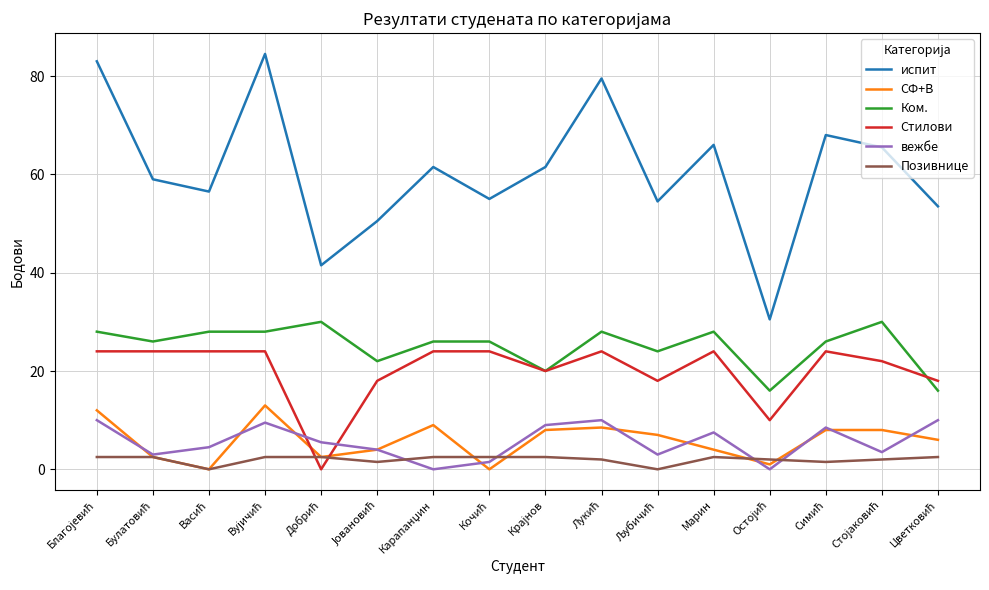

Count the number of data series in this chart.

6